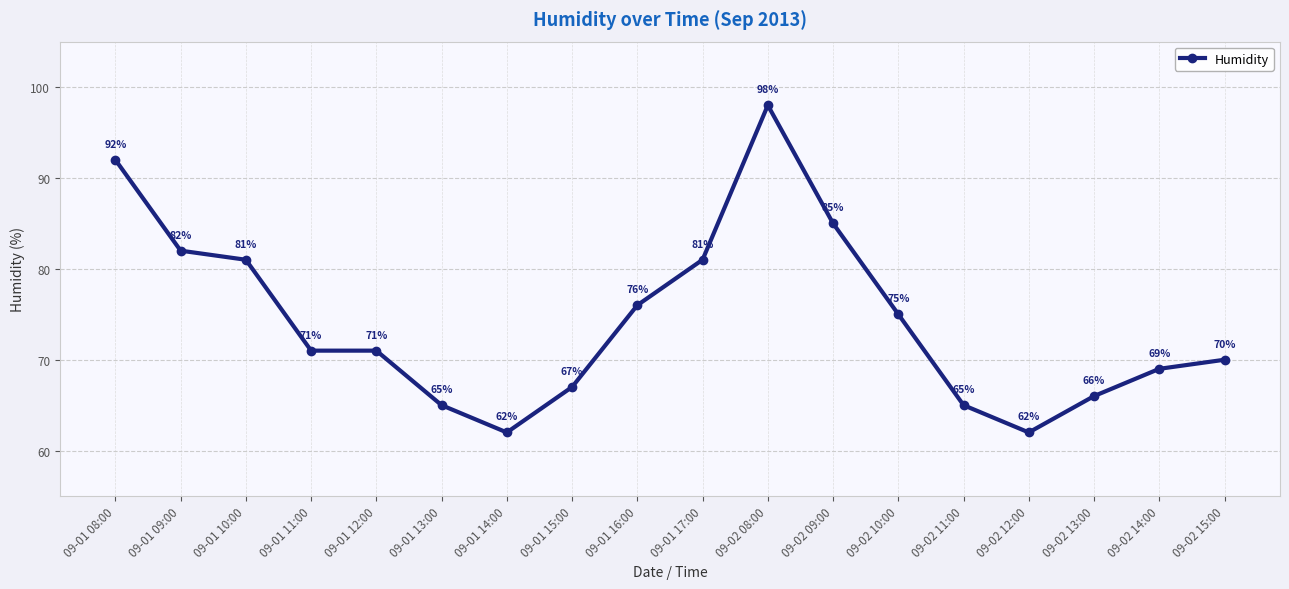

What is the ratio of the value at 09-01 08:00 to the value at 09-01 12:00?

1.3